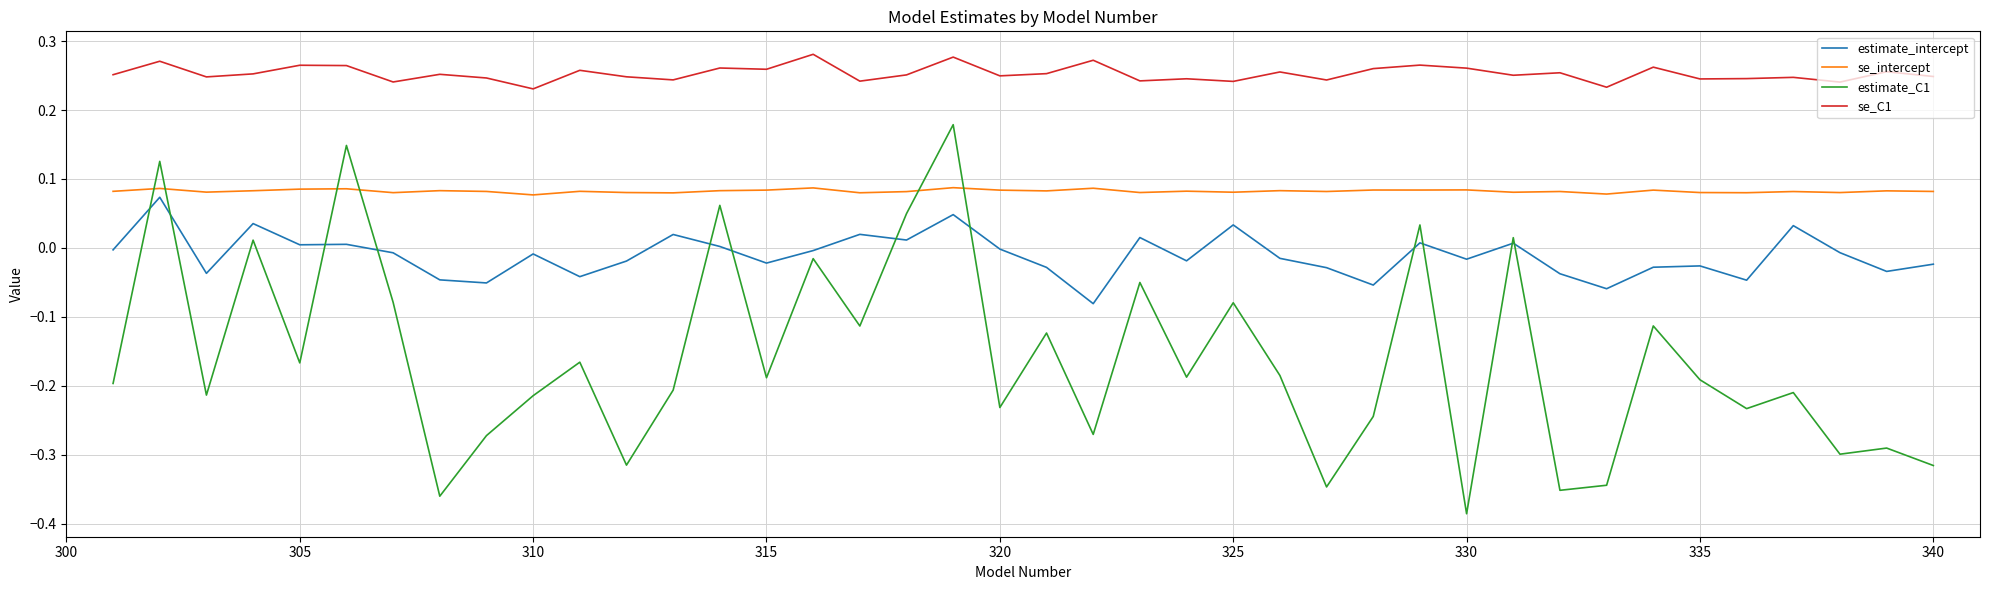

True or false: estimate_C1 and se_C1 cross at least once.

False